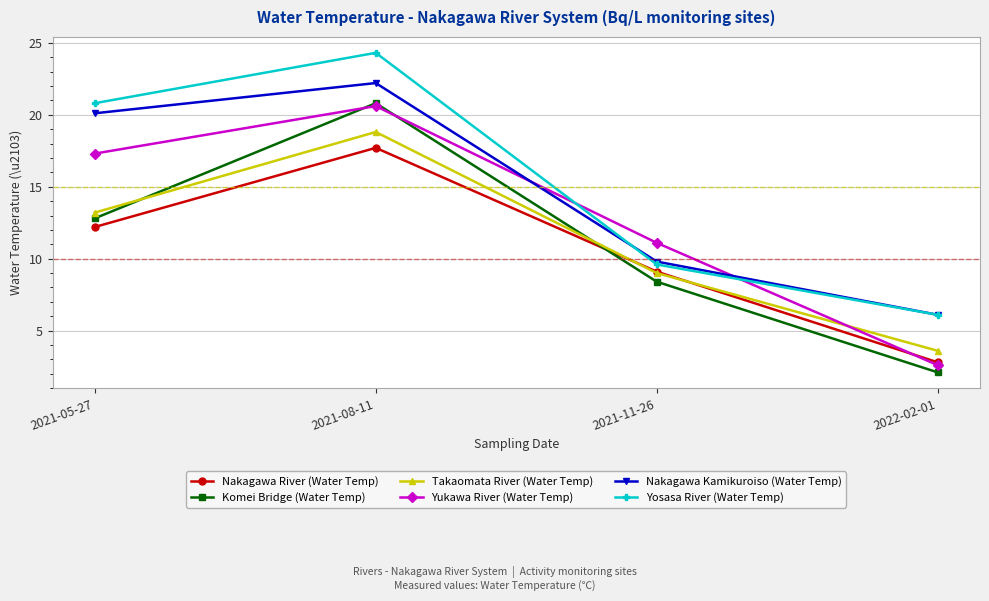

List the labels in order of Yukawa River (Water Temp) value, largest first.

2021-08-11, 2021-05-27, 2021-11-26, 2022-02-01